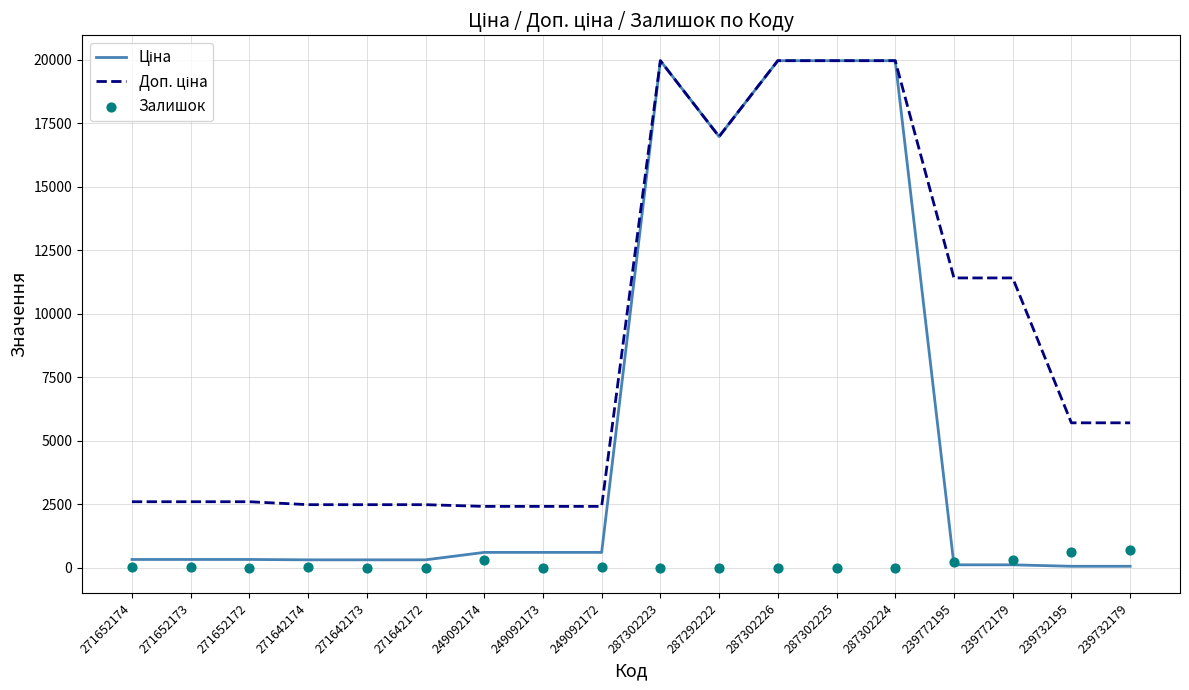

At how many categories does at least one series exceed 6031?

7